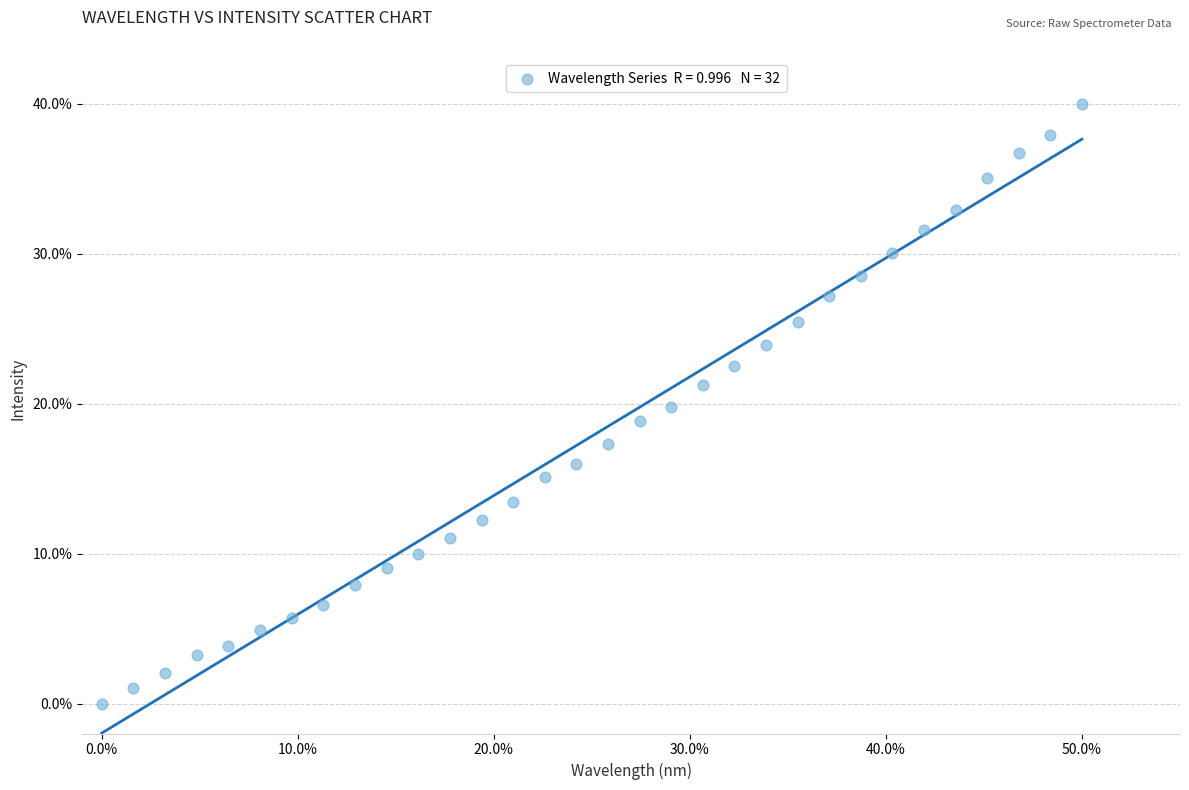

What is the range of Y values (max minus min)?

40.0